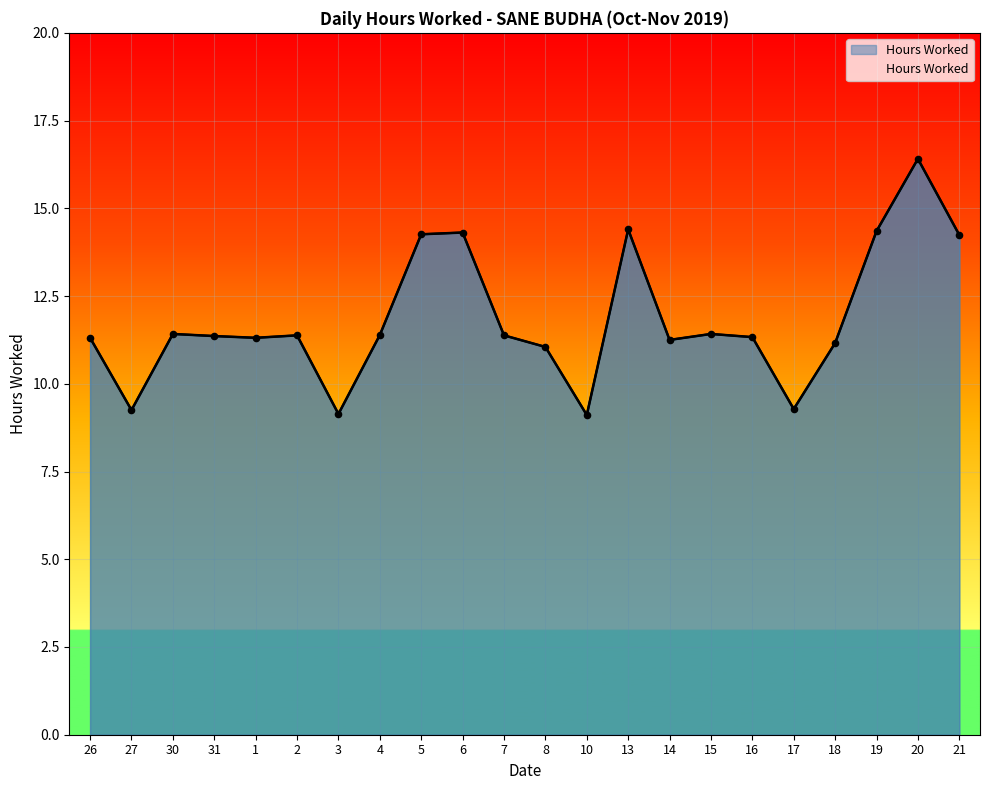

What is the ratio of the value at 16 to the value at 7?

1.0